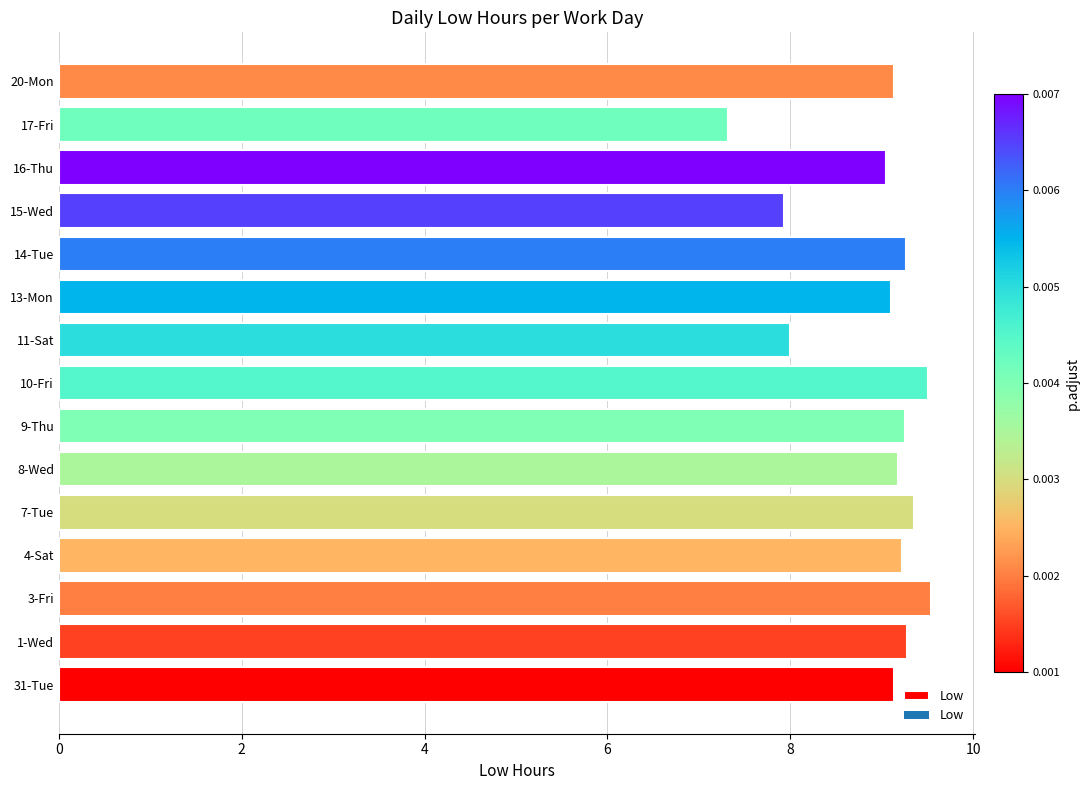

Are the bars grouped side by side (vs. stacked)?

No